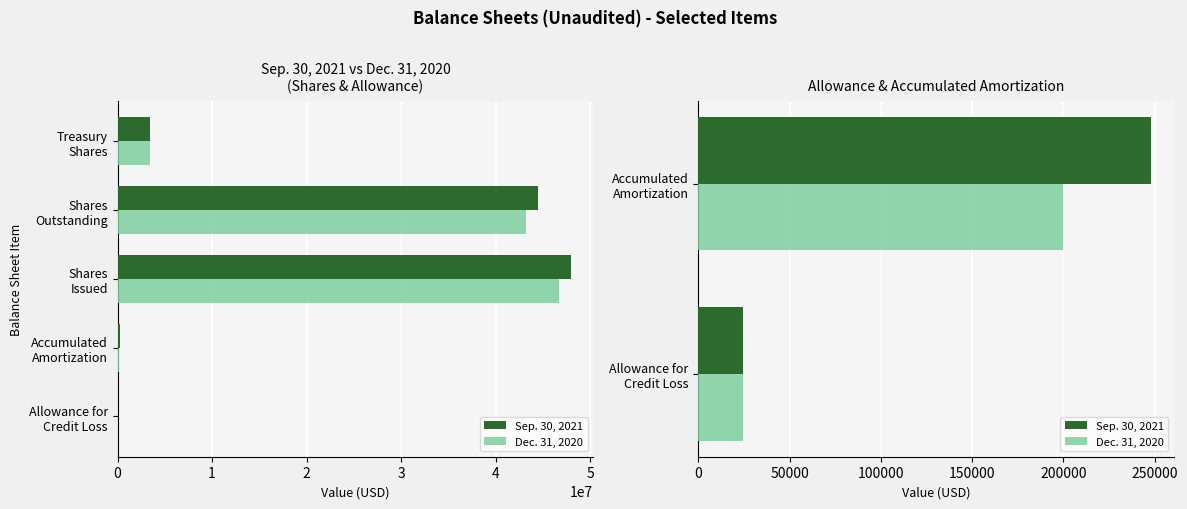

Is the value of Sep. 30, 2021 at Accumulated Amortization greater than the value of Dec. 31, 2020 at Accumulated Amortization?

Yes